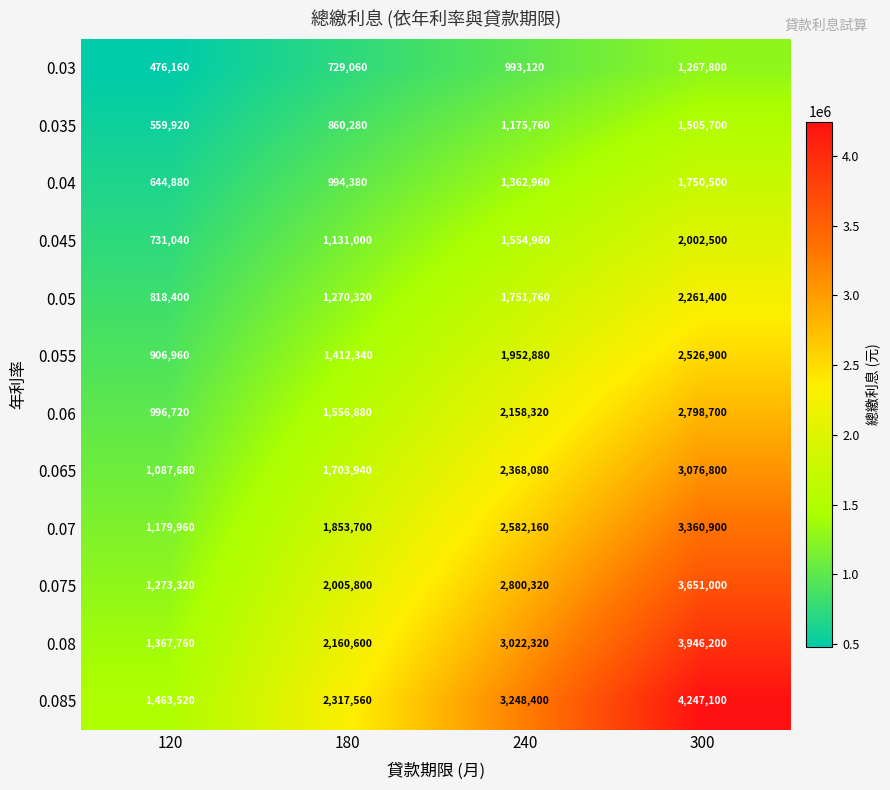

Read the 0.07 value at 240, to the nearest 50.

2582150